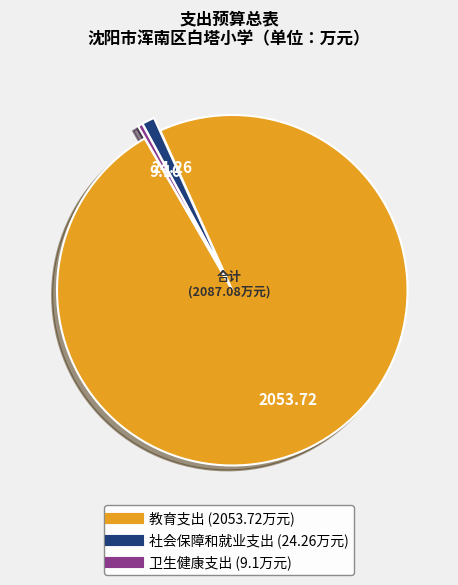

Count the number of slices in the pie.

3